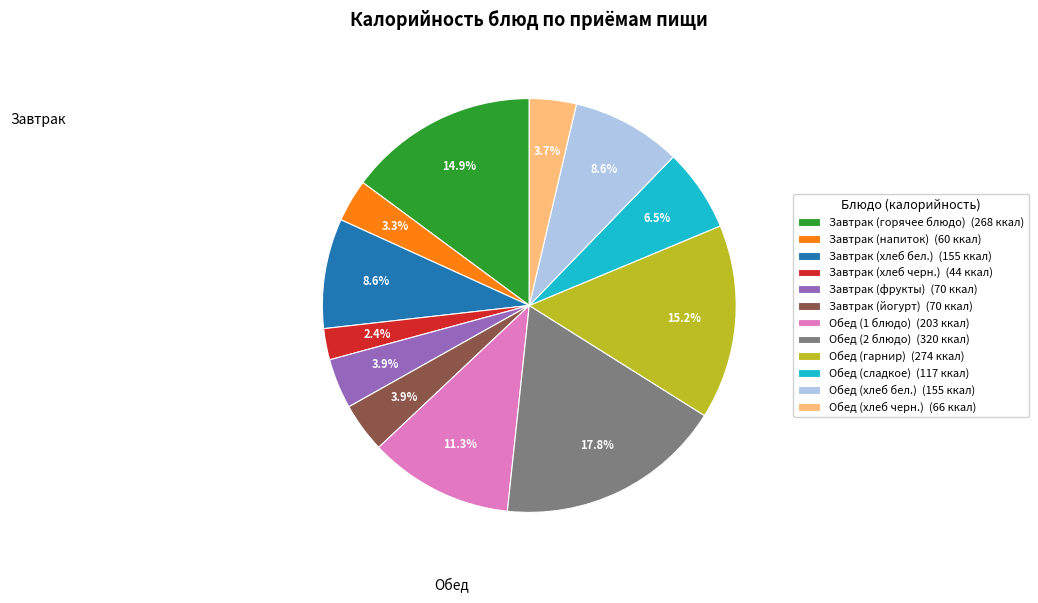

Is there any slice that represents more than half of the pie?

No